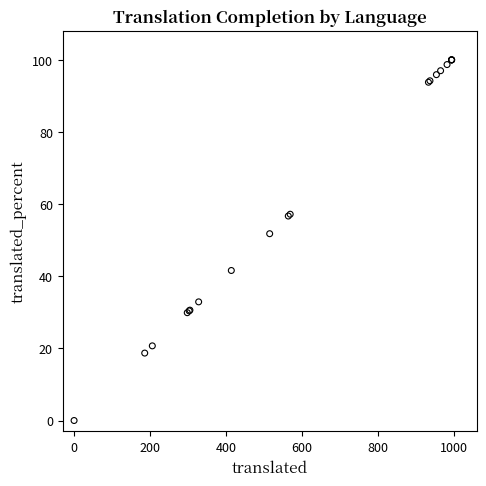

What Y value in the scatter plot is closest to 50?

51.8